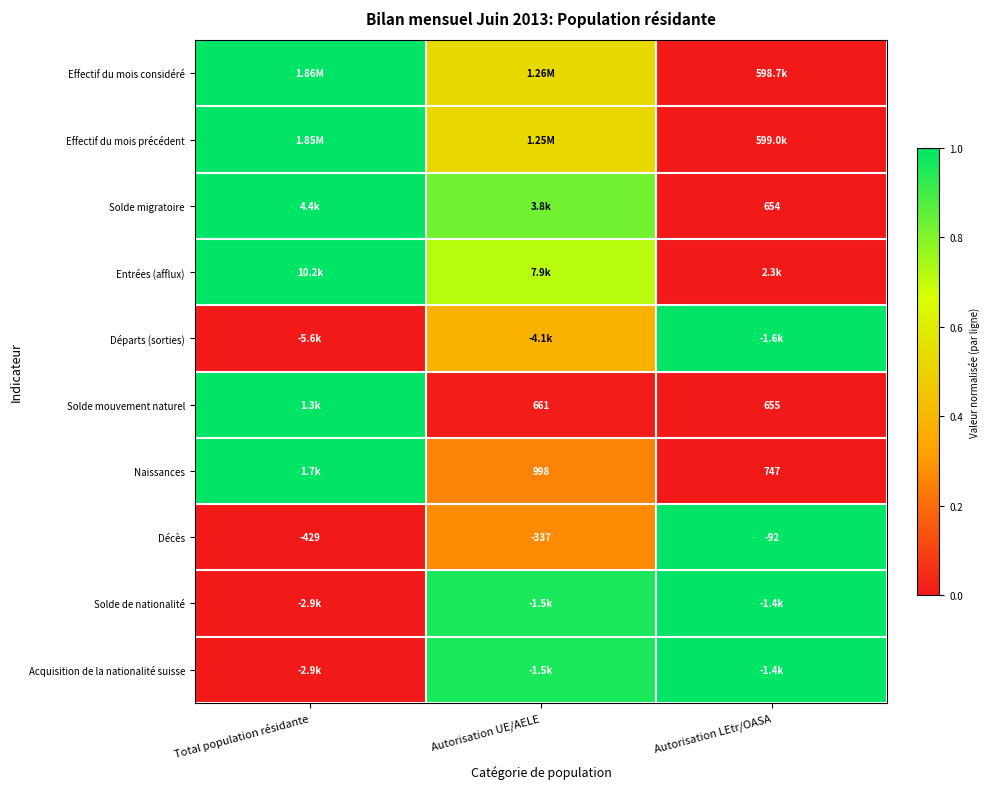

At which label does Décès first exceed -337?

Autorisation LEtr/OASA